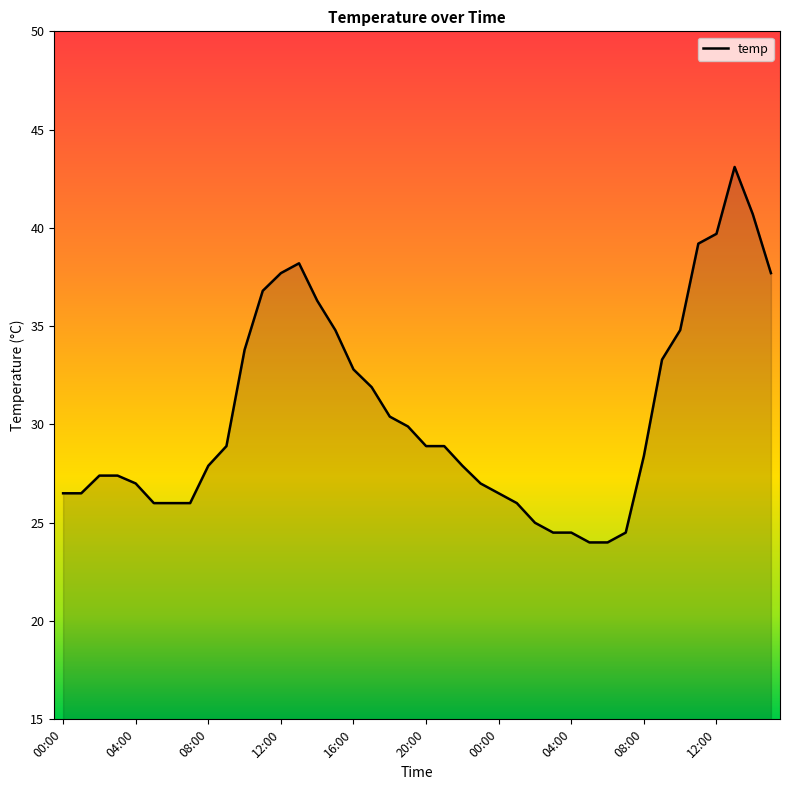

What is the difference between the maximum and minimum values?

19.1